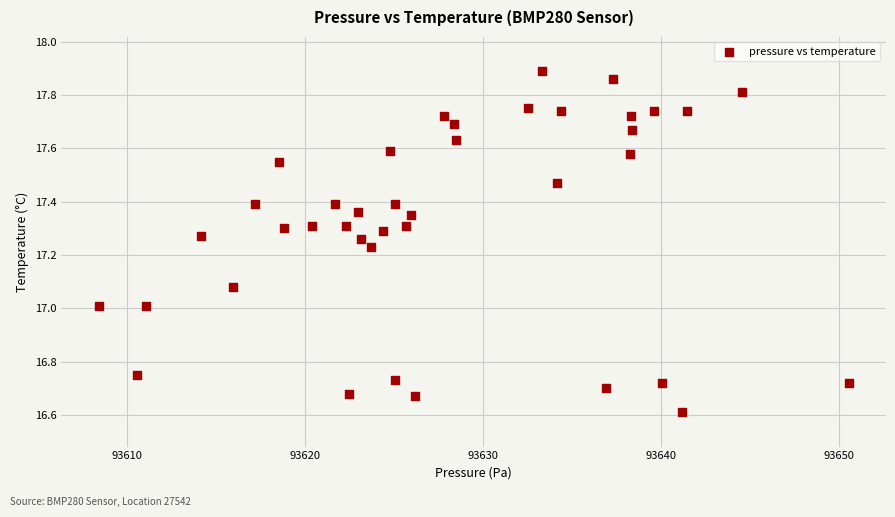

What is the range of Y values (max minus min)?

1.3